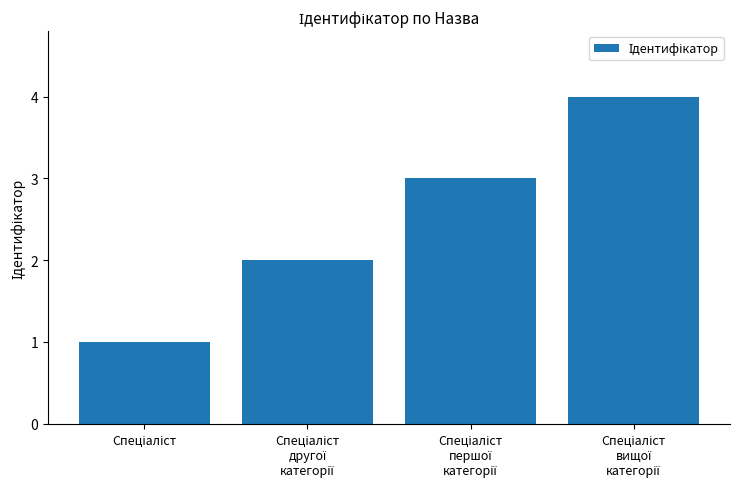

What is the maximum value shown in the chart?

4